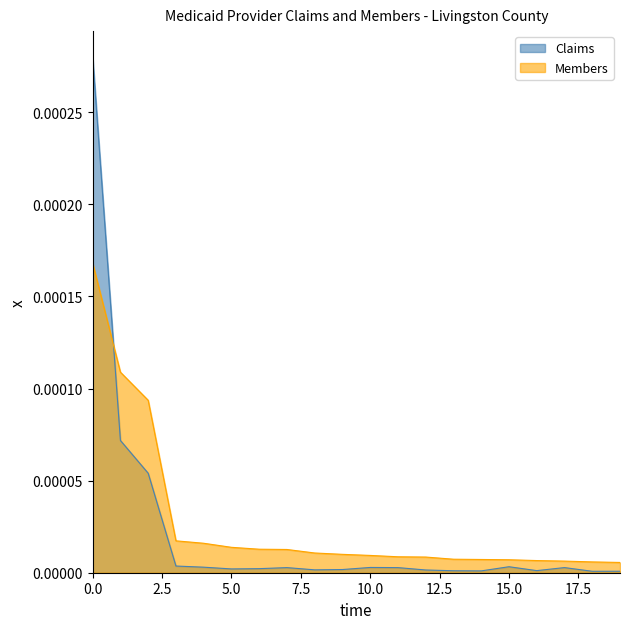

True or false: Claims and Members cross at least once.

True